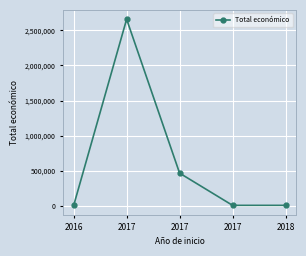

Read the value at 2017.

466491